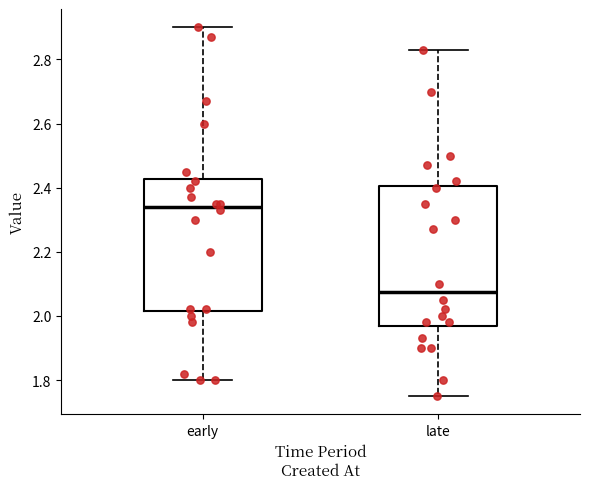

Reading left to right, read every box against the y-axis: the position of its median line, the range the box covers, and the ends of its whiskers. The values are not printed on the chart, so give them approximately, as read against the axis.

early: median 2.34, box 2.02 to 2.42, whiskers 1.80 to 2.90
late: median 2.08, box 1.96 to 2.40, whiskers 1.76 to 2.84